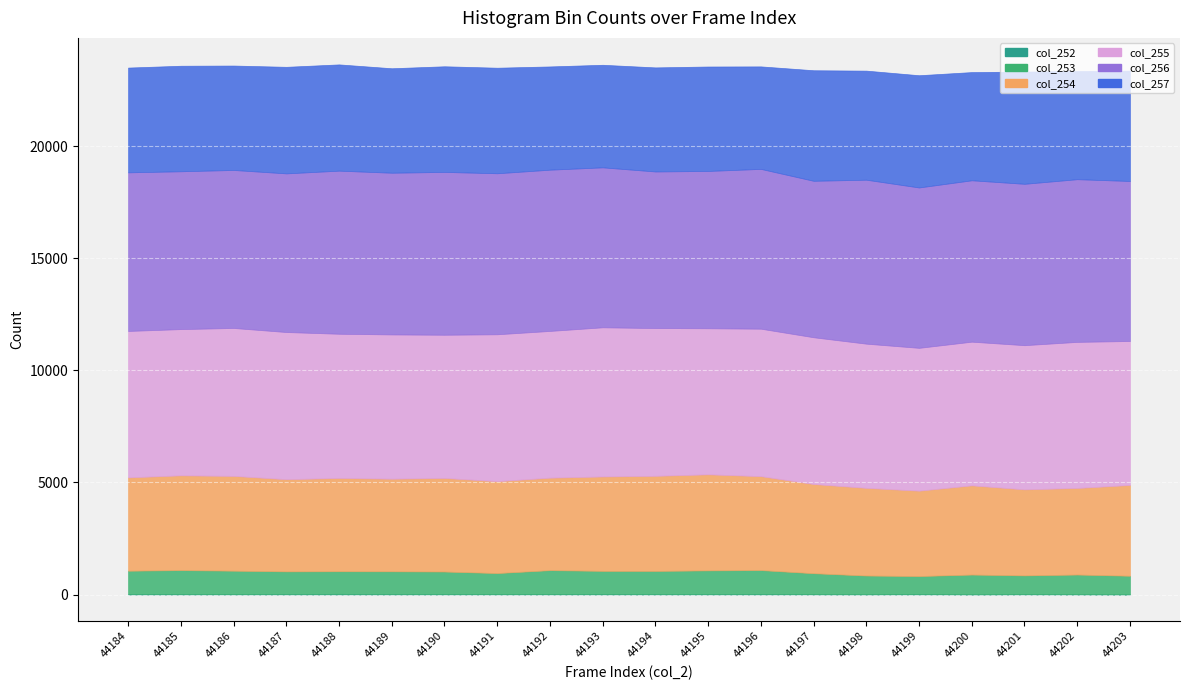

What is the difference between the second highest and minimum values in the col_253 series?

262